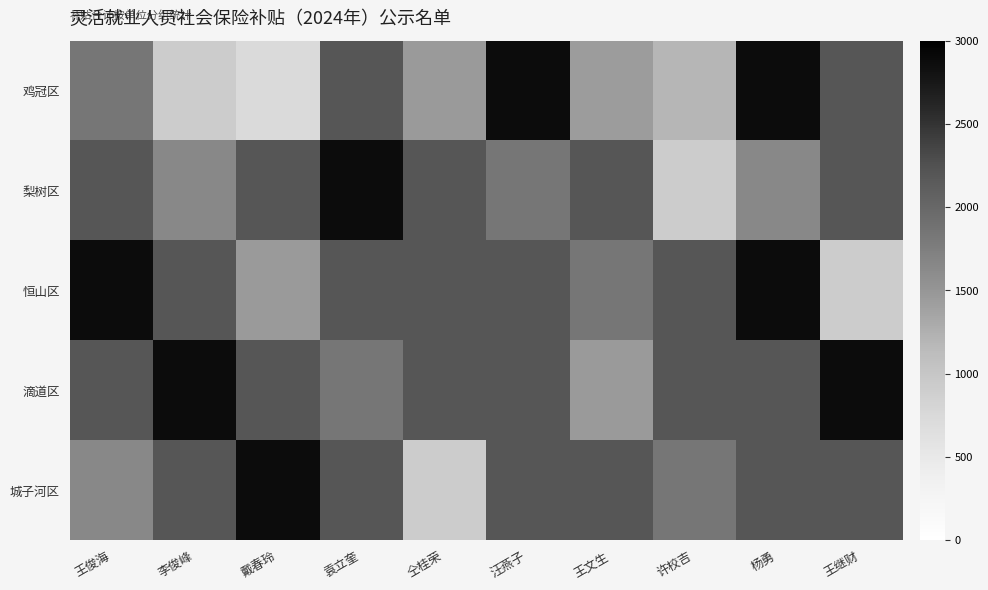

How many data points does each series have?

10